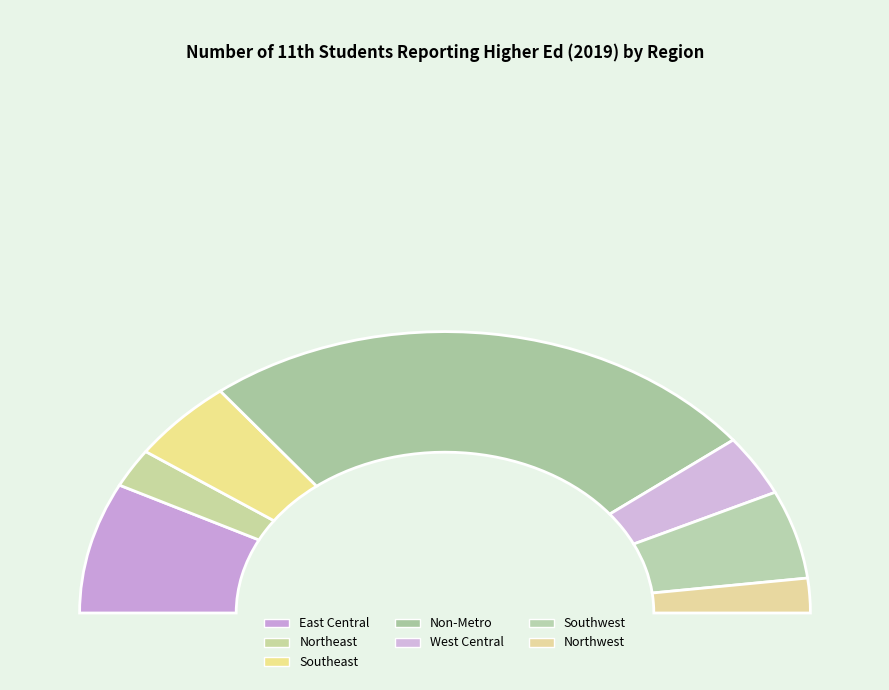

Rank the categories by value from highest to lowest.

Non-Metro, East Central, Southwest, Southeast, West Central, Northeast, Northwest